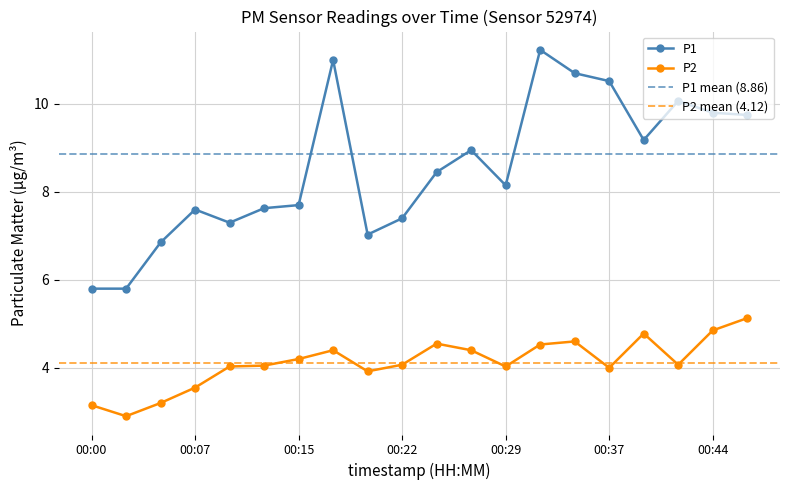

Is it true that P2 equals 1.0 at 00:03?

False